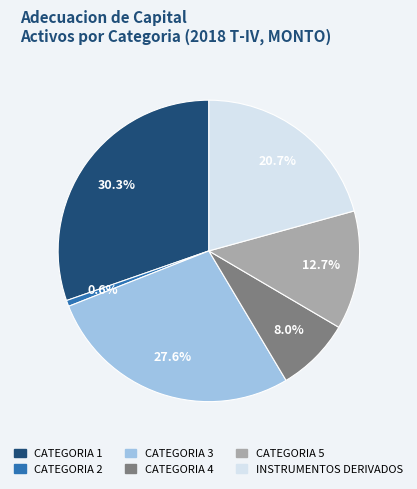

Rank the categories by value from lowest to highest.

CATEGORIA 2, CATEGORIA 4, CATEGORIA 5, INSTRUMENTOS DERIVADOS, CATEGORIA 3, CATEGORIA 1